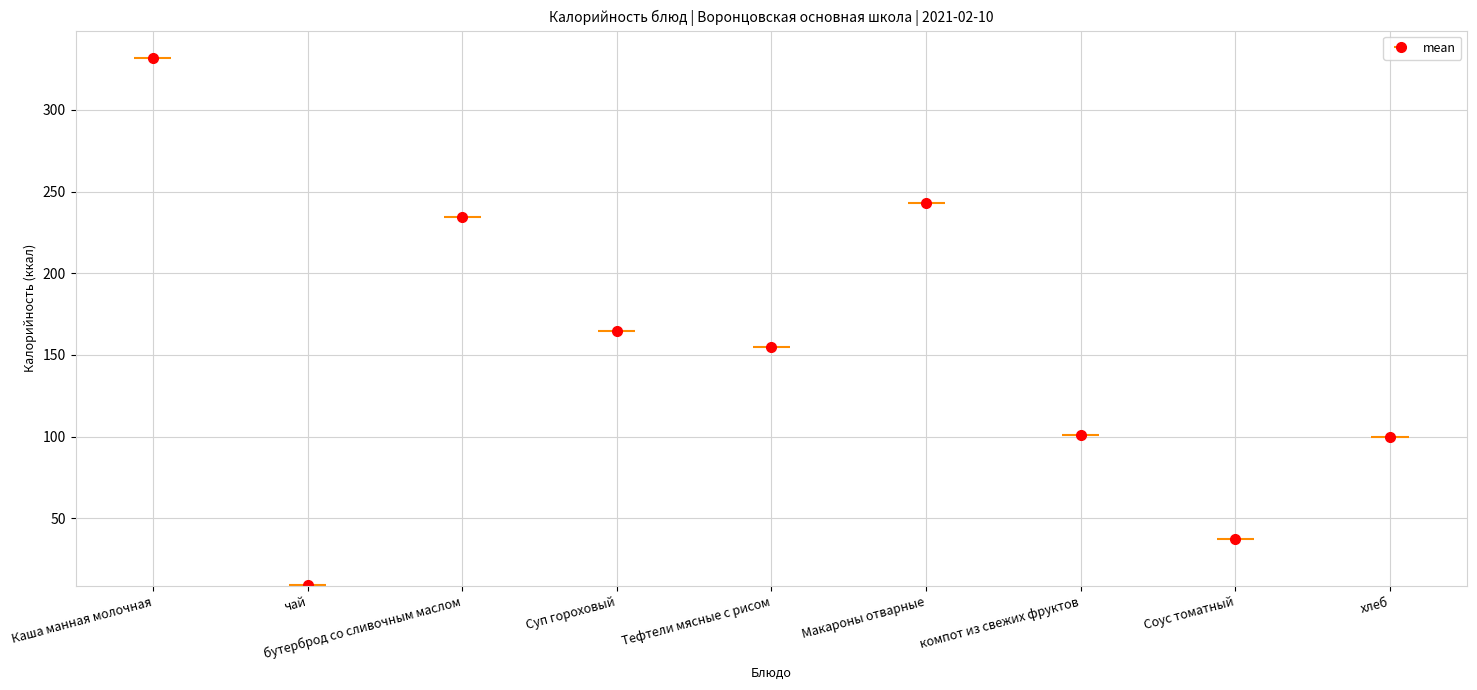

At which category does the chart reach its peak across all series?

Каша манная молочная